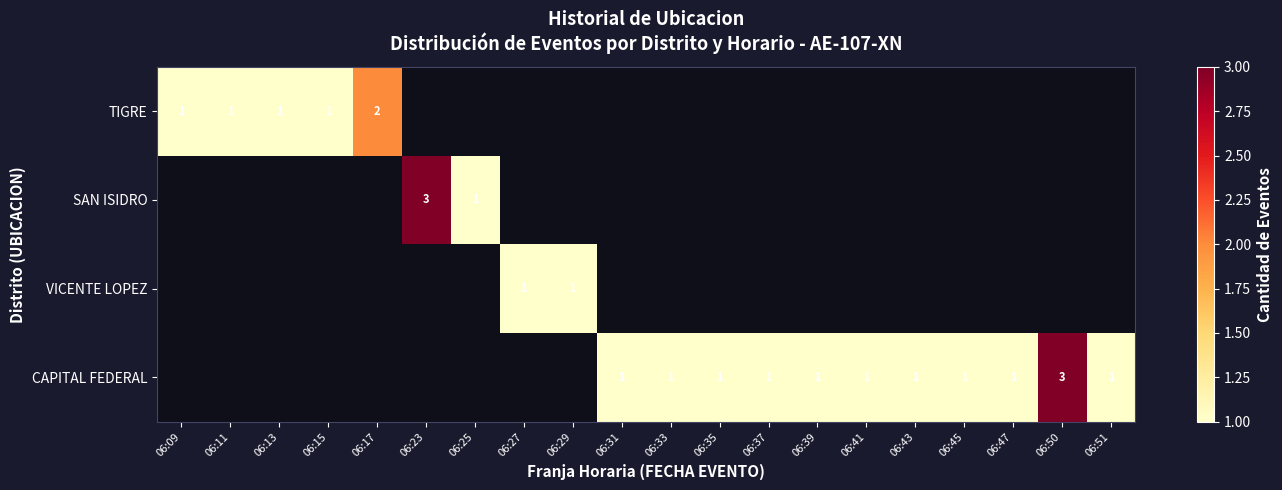

What is the highest value of the row_3 series?

3